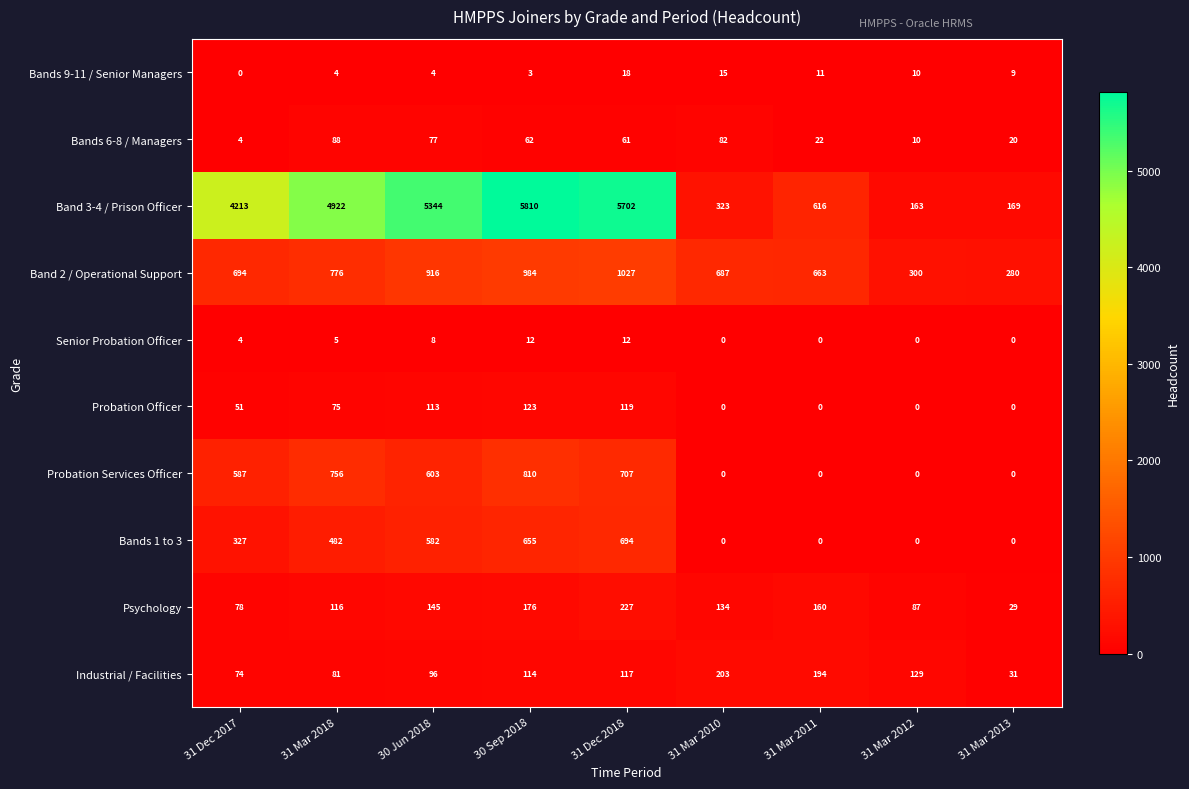

Between 31 Dec 2017 and 30 Jun 2018, which series saw the biggest shift?

Band 3-4 / Prison Officer